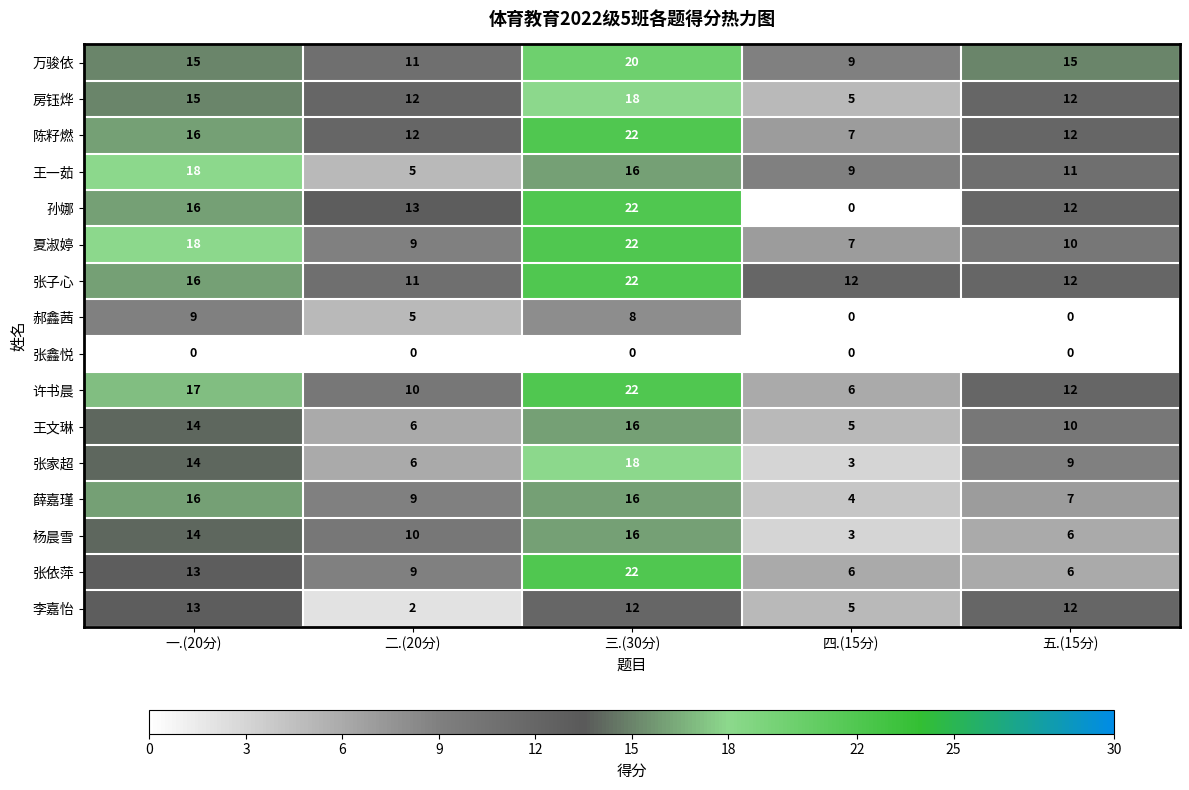

Which series has the largest total across all categories?

张子心